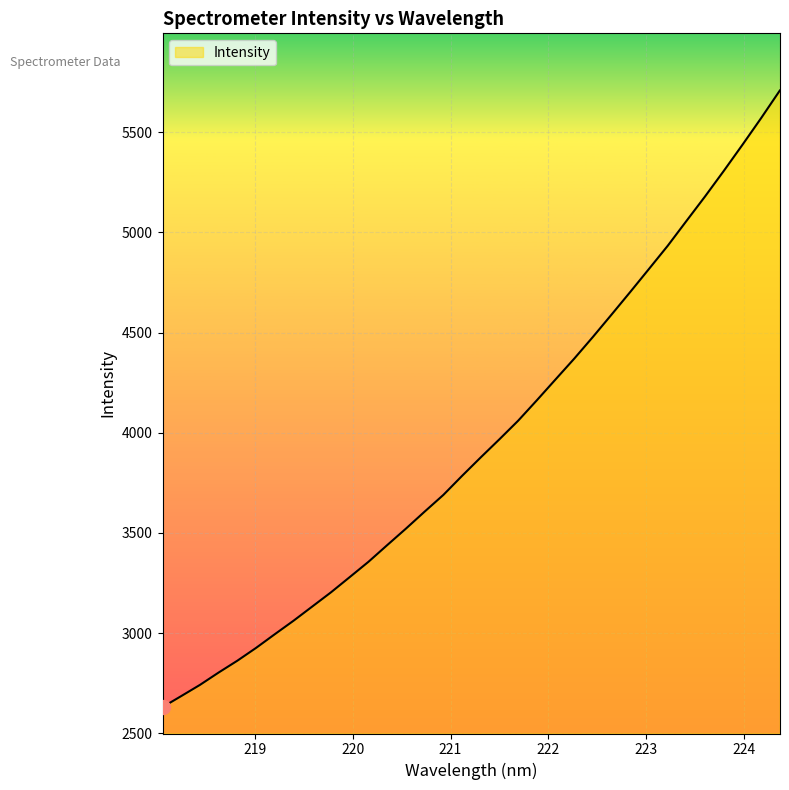

How many lines are shown in the chart?

1